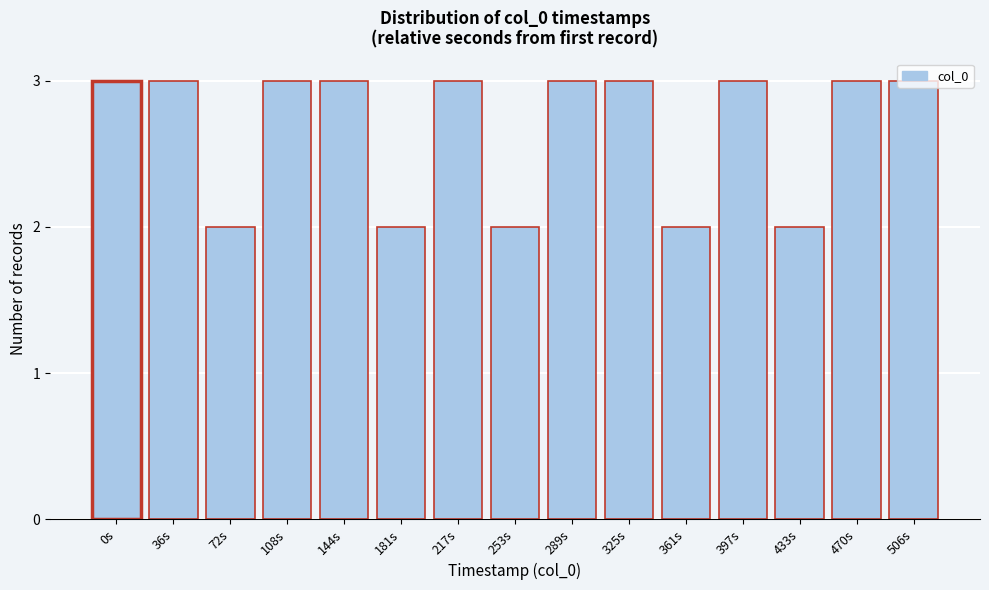

What is the average value?

3